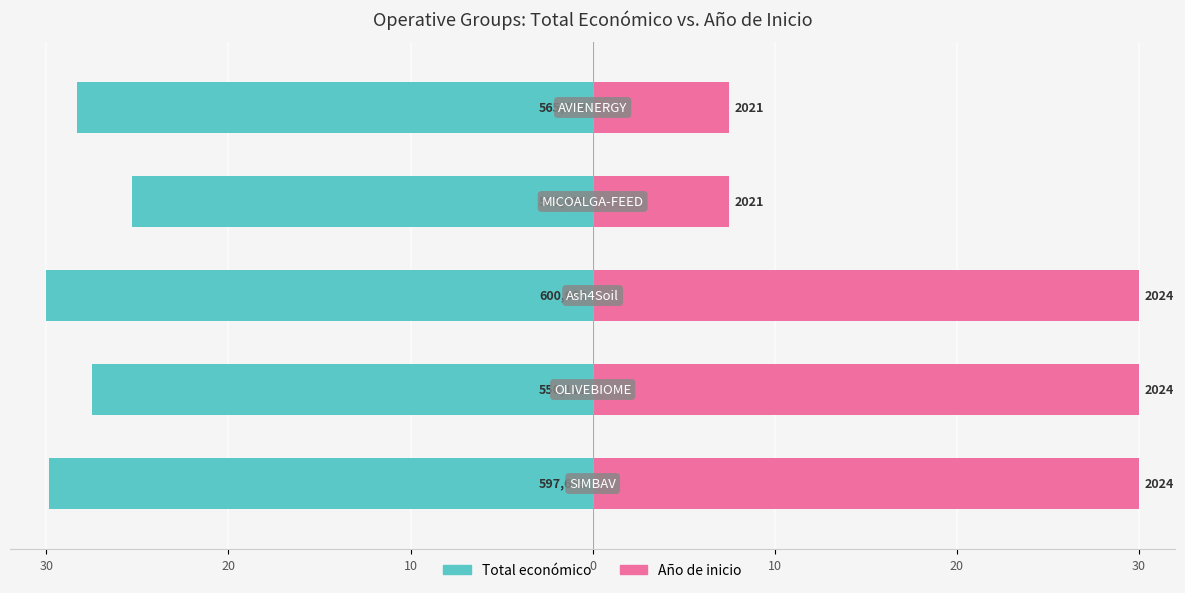

Which series changed the most between 30 and 10?

Año de inicio